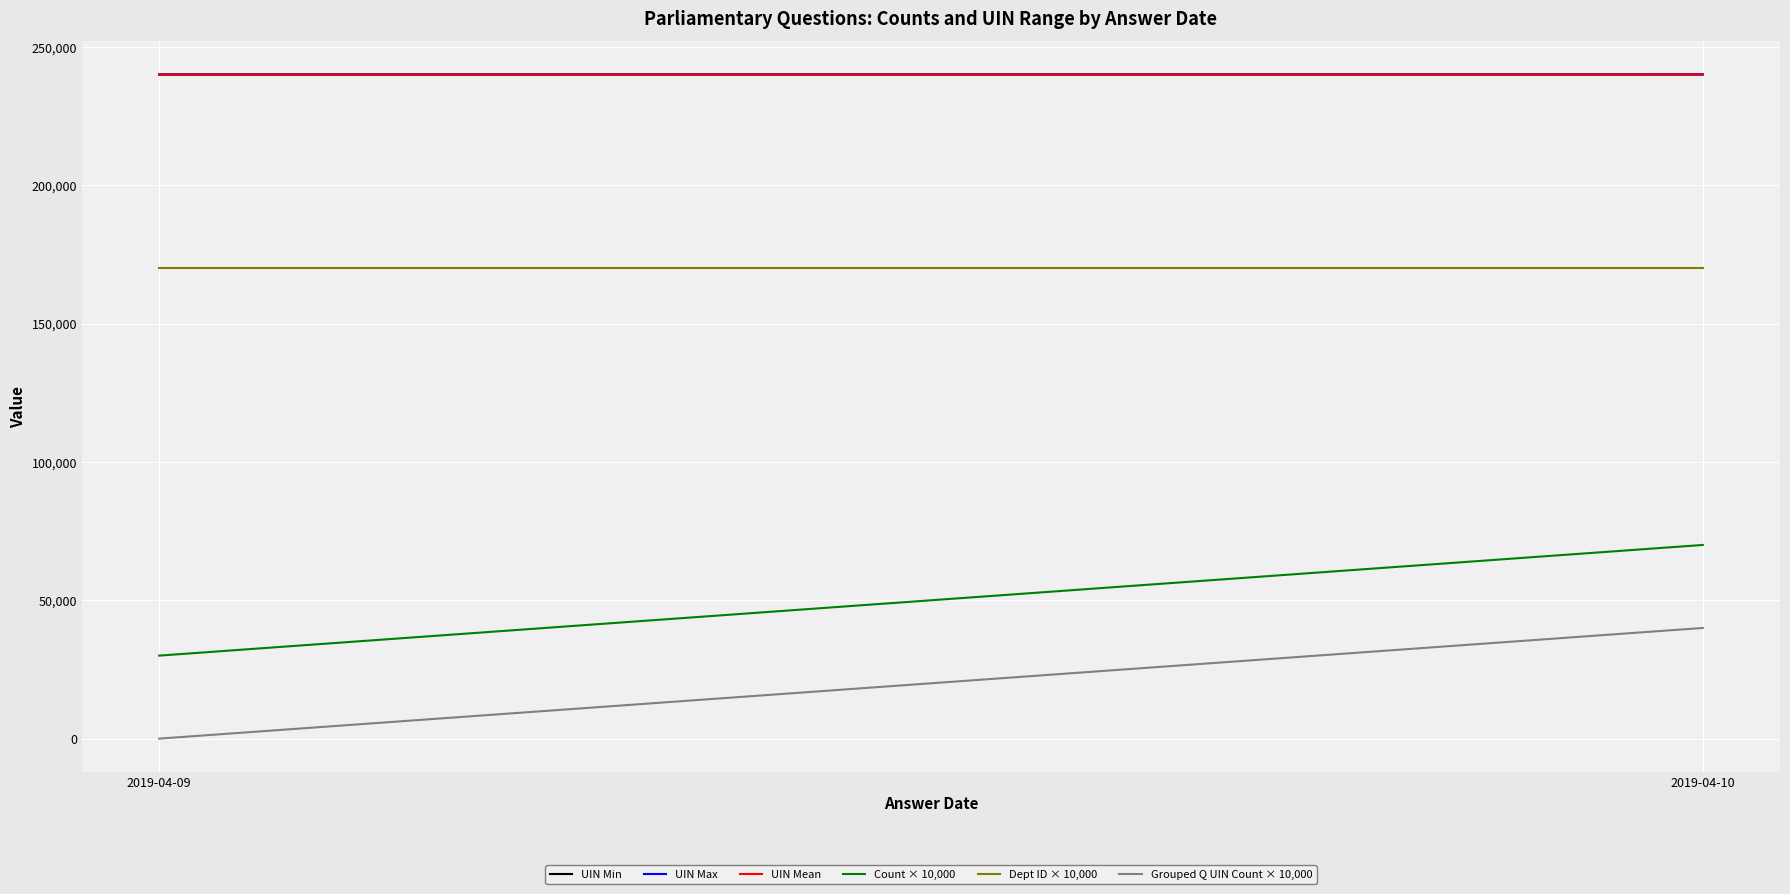

The UIN Min series shows 94715.1 at 2019-04-10. True or false?

False